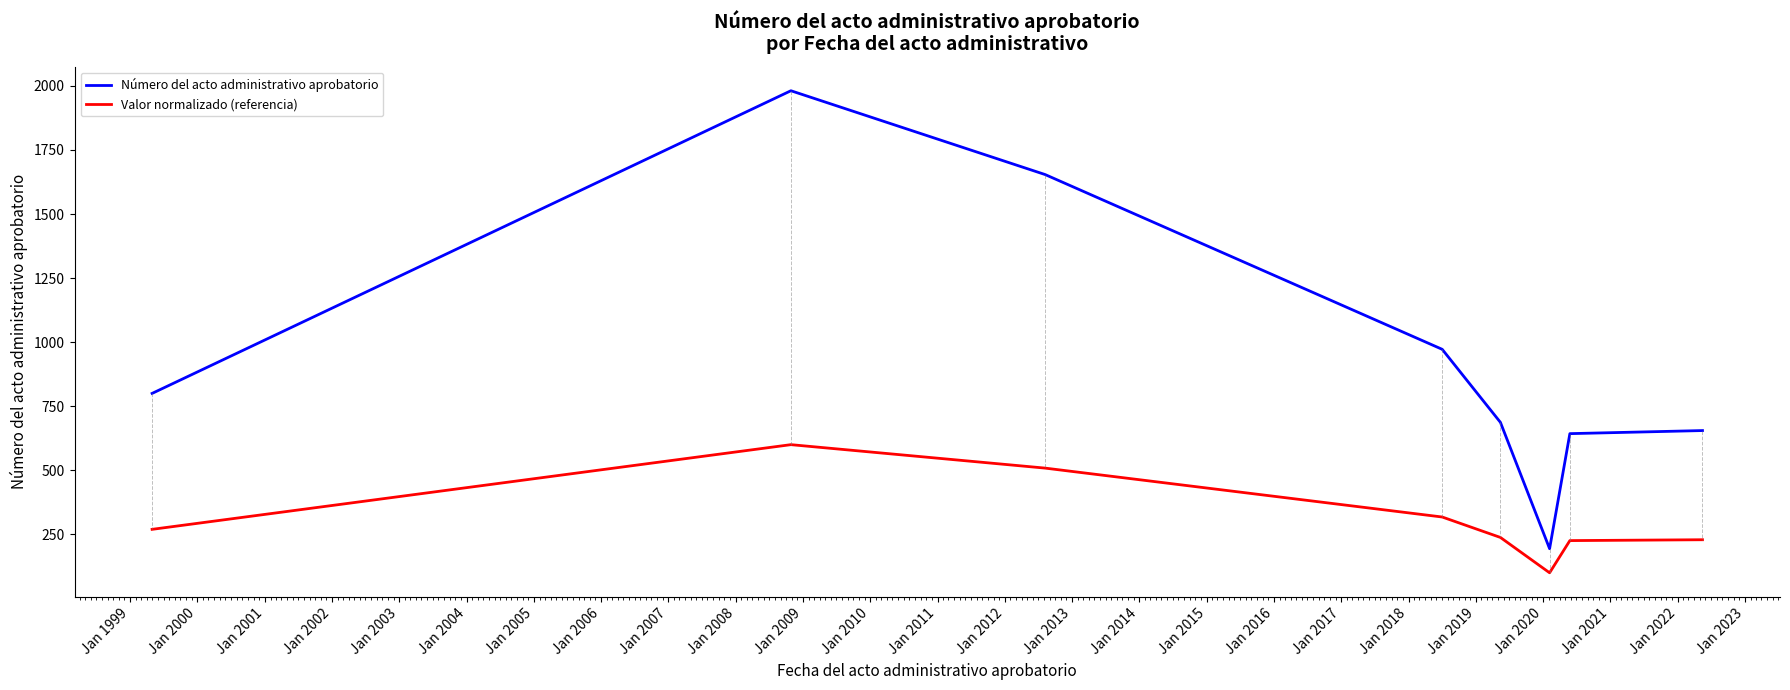

List the series in order of their overall mean, lowest first.

Valor normalizado (referencia), Número del acto administrativo aprobatorio